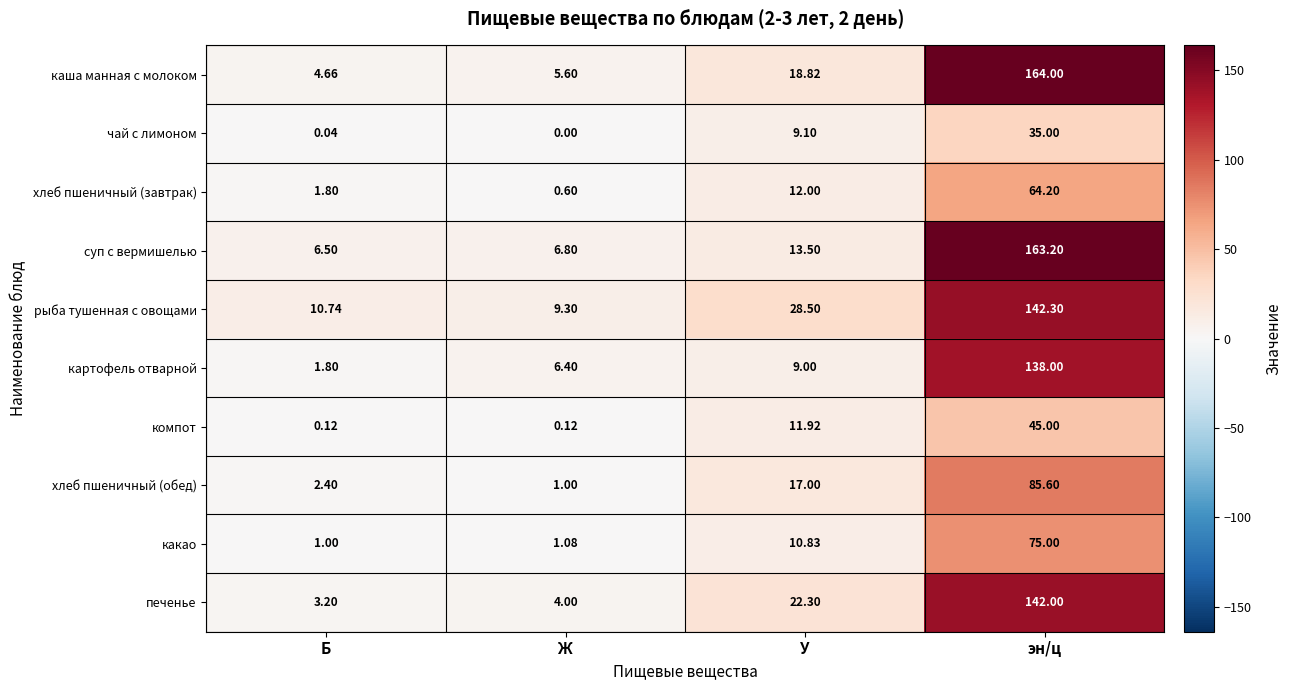

Which series has the largest range (max minus min)?

каша манная с молоком